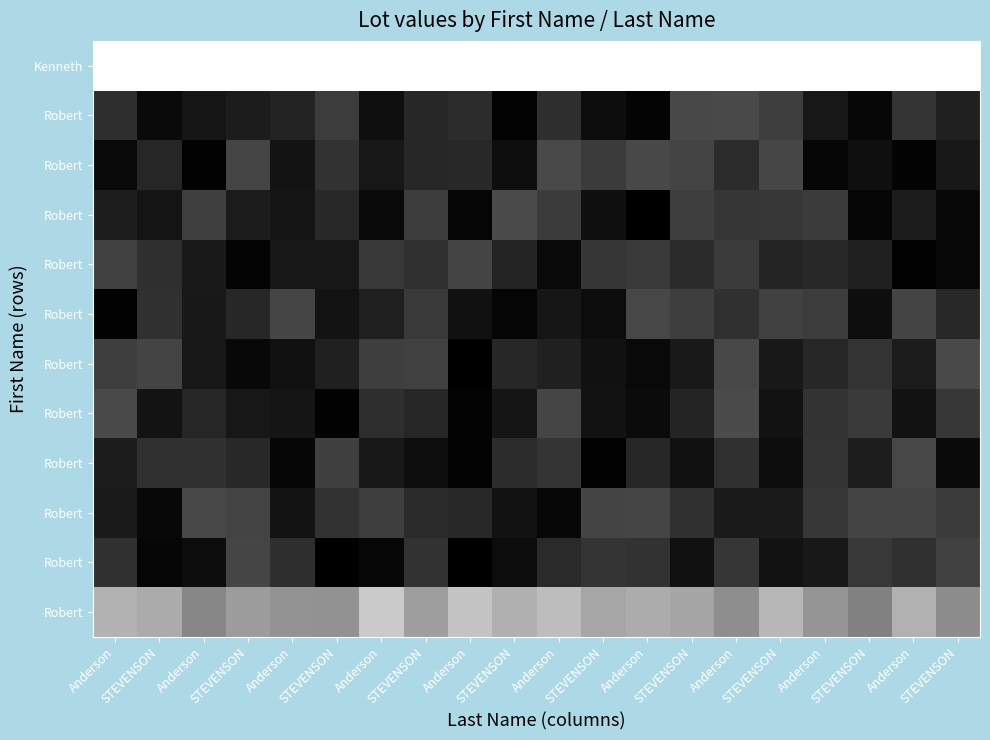

What is the spread (max minus min) of values at Anderson?

1.0